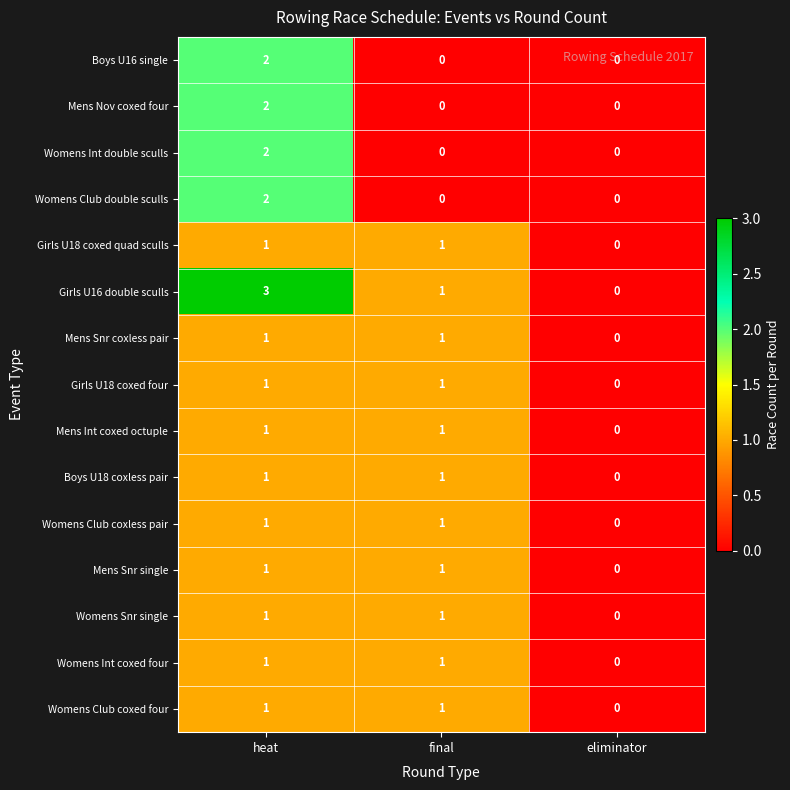

Is the value of Womens Int double sculls at final greater than the value of Girls U16 double sculls at heat?

No